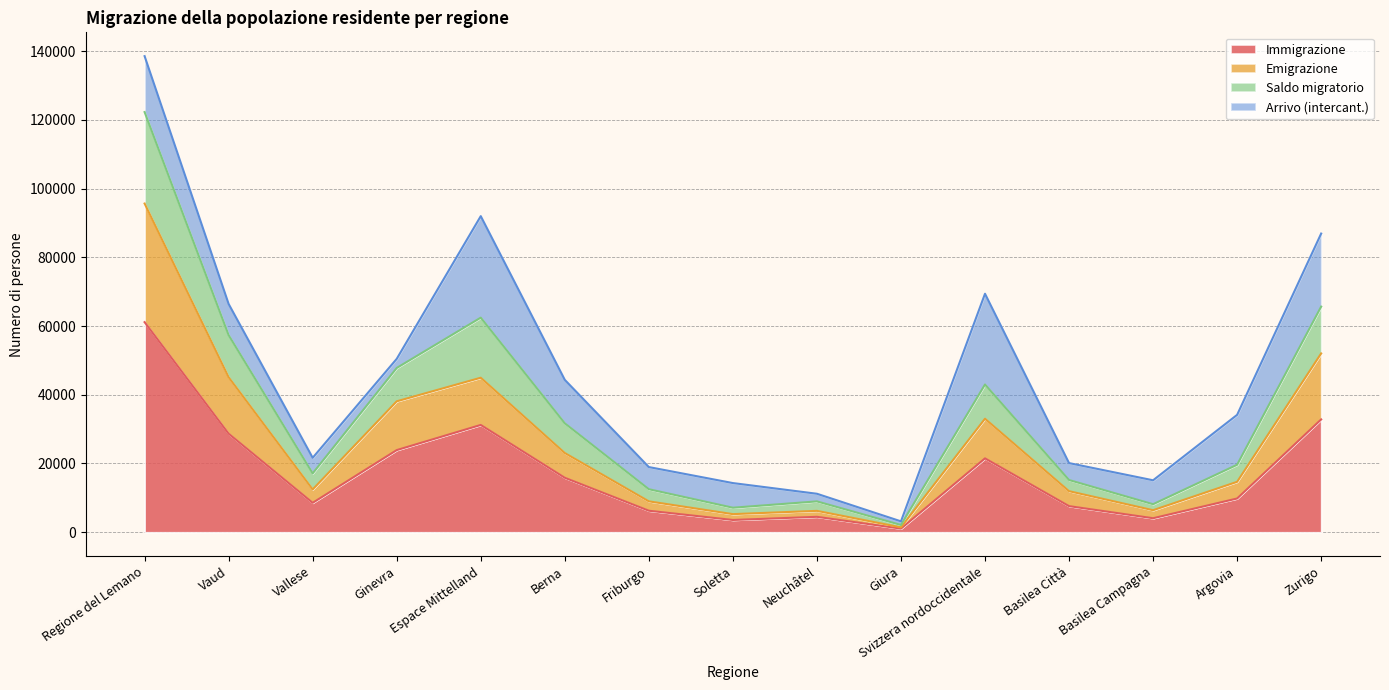

What is the label of the 3rd point from the left?

Vallese